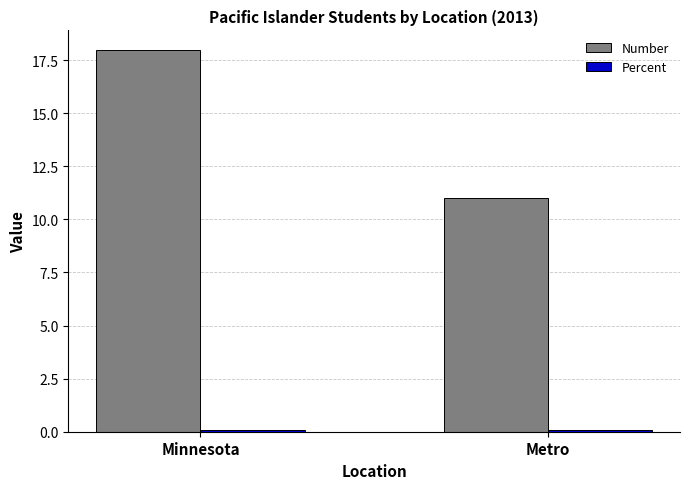

Which series has the largest range (max minus min)?

Number